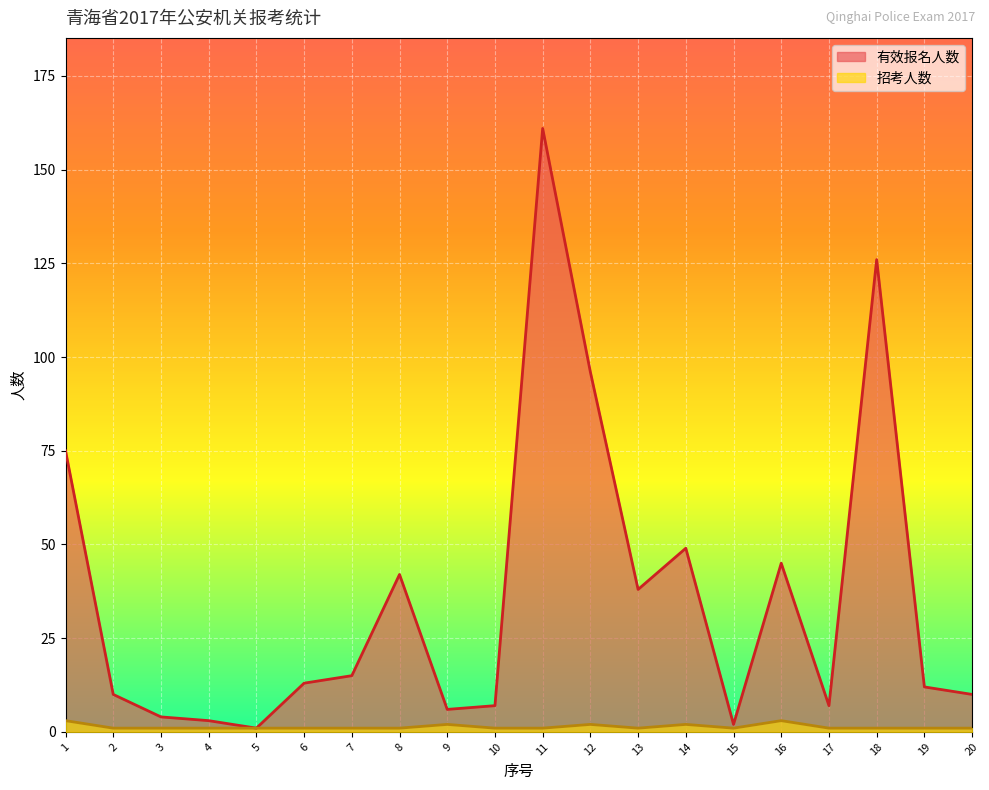

Read the 招考人数 value at 16.

3